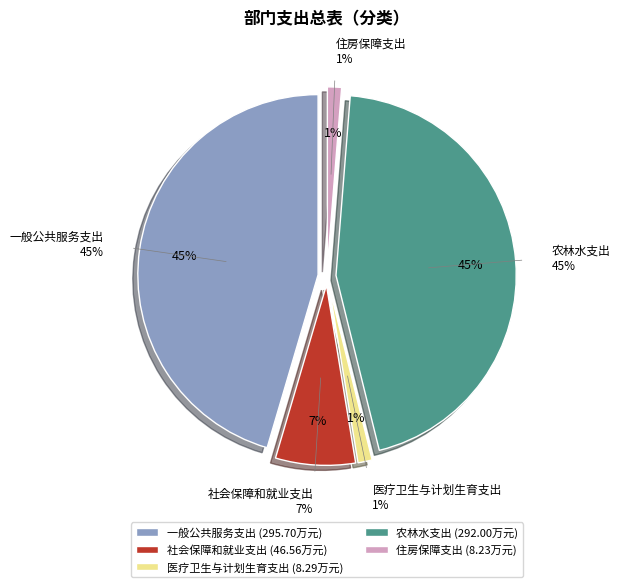

To the nearest percent, what is the combined percentage of 一般公共服务支出 and 农林水支出?

90%